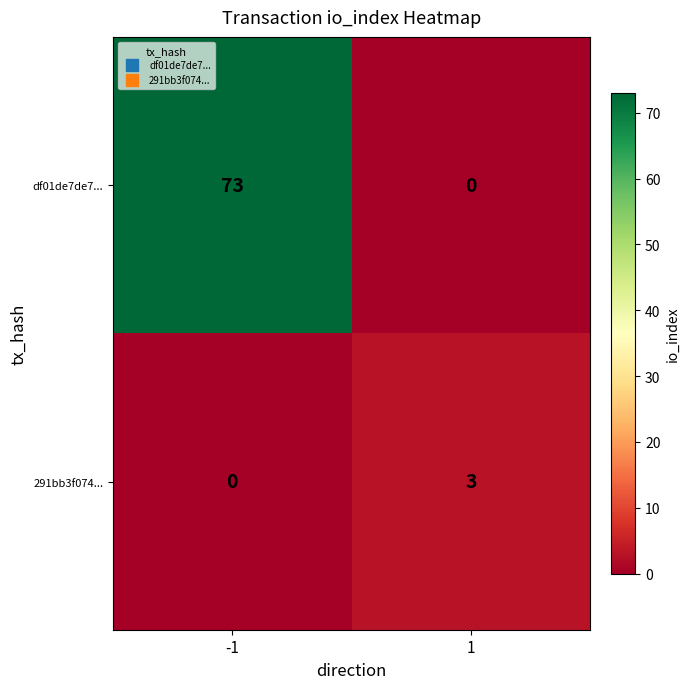

What is the total value across all series at 1?

3